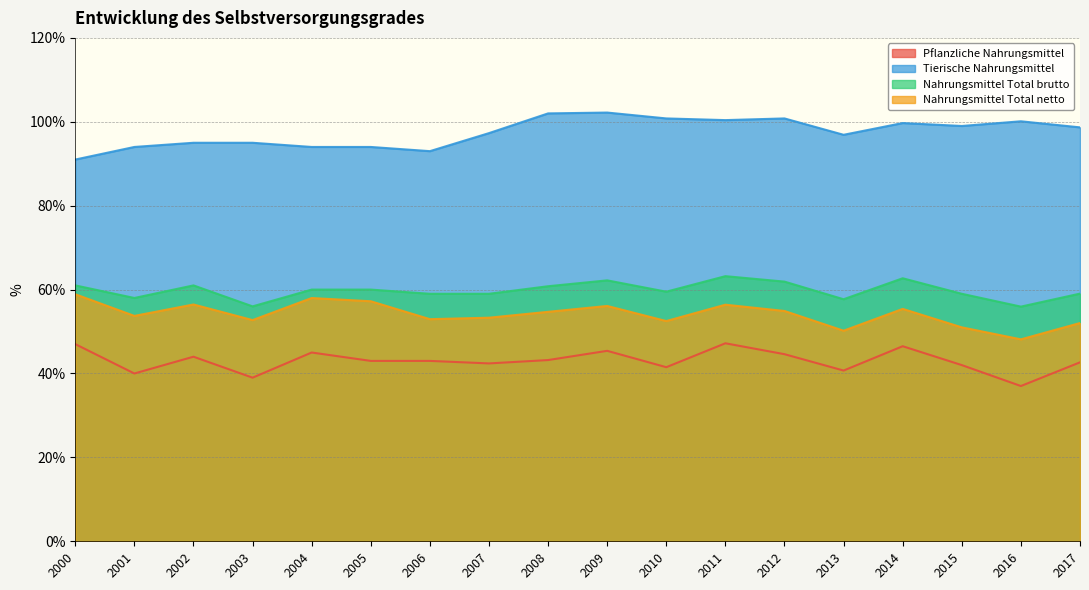

The value of Tierische Nahrungsmittel at 2011 is 100.4. True or false?

True